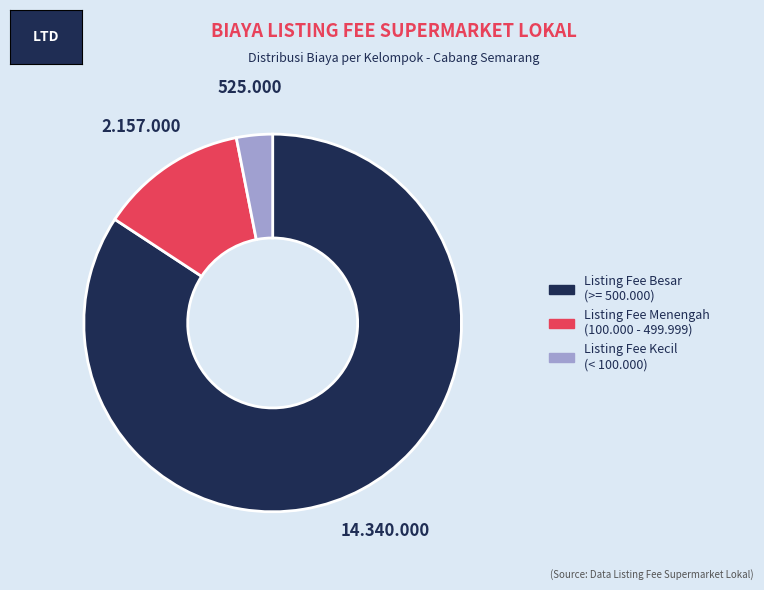

Is there any slice that represents more than half of the pie?

Yes